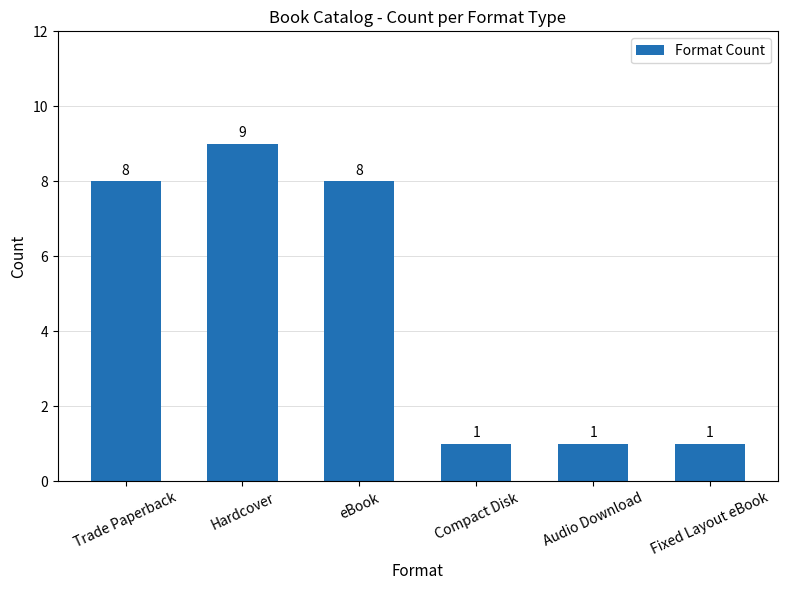

What is the difference between the maximum and minimum values?

8